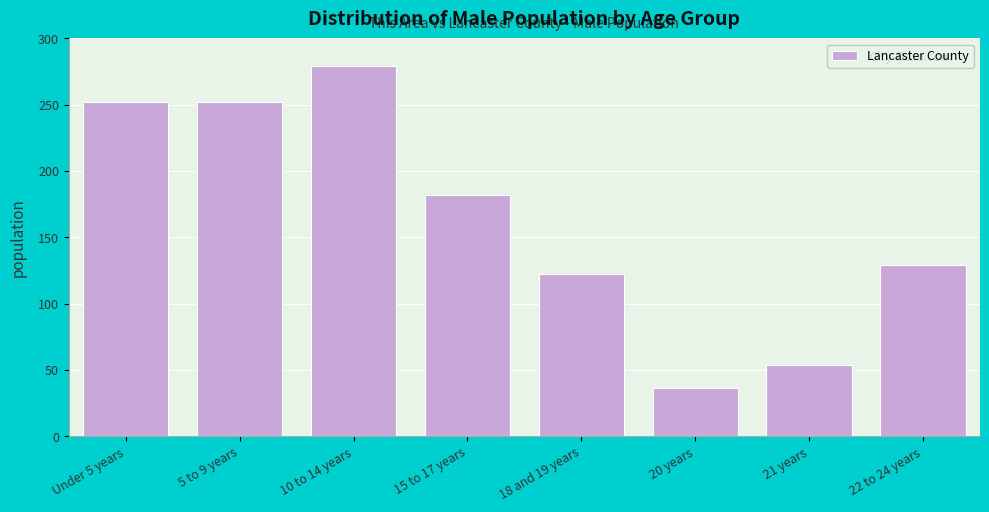

Reading left to right, list all the values displayed in this chart.

252	252	279	182	122	36	54	129